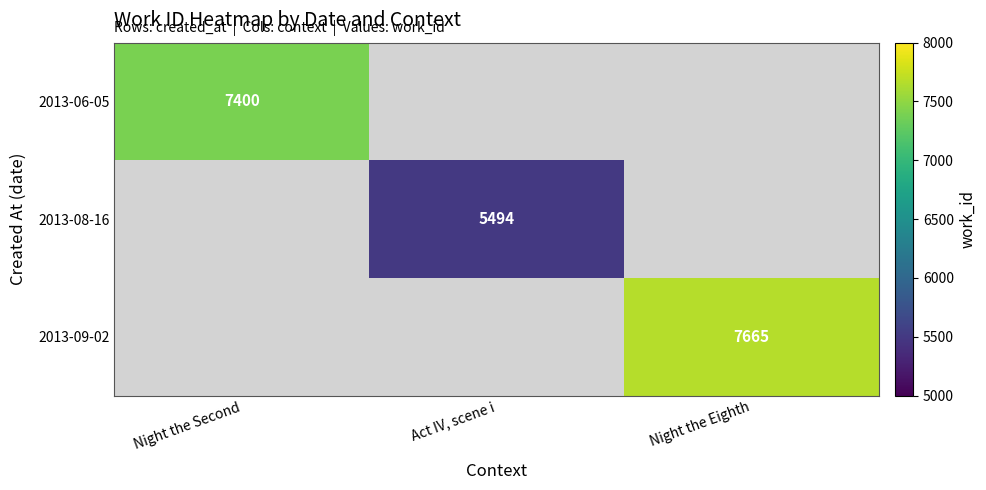

Which has a higher value, Night the Second or Night the Eighth?

Night the Eighth